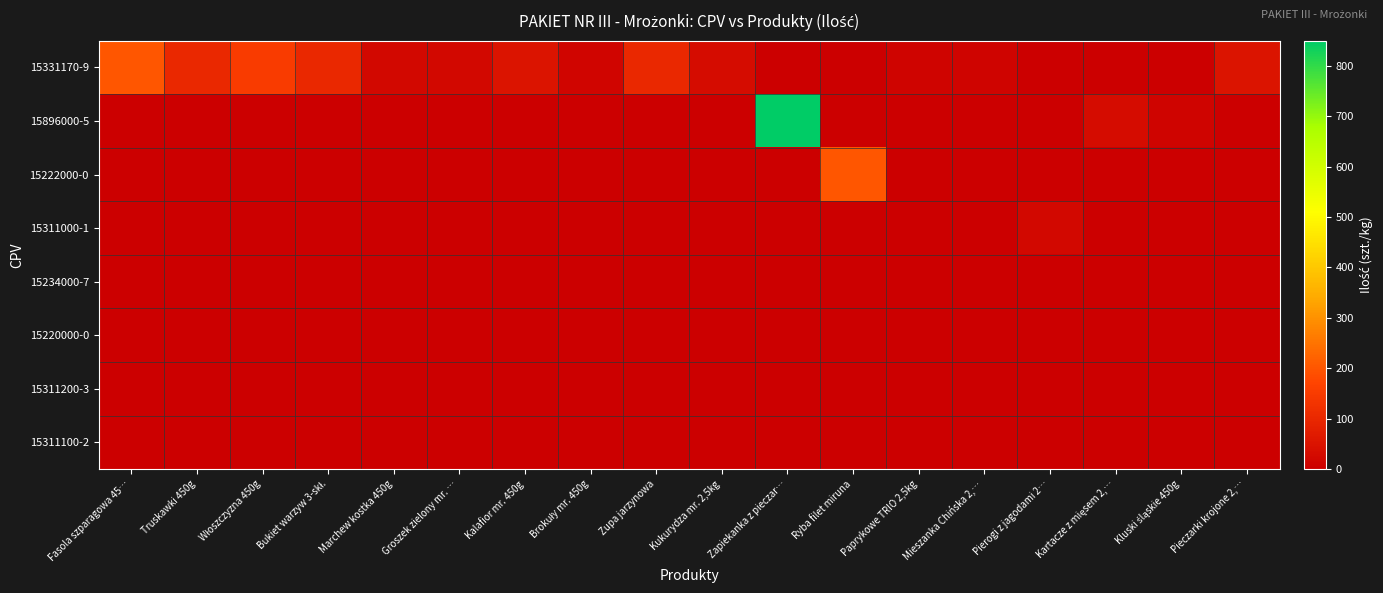

Reading left to right, transcribe all the data shown in this chart.

15331170-9: Fasola szparagowa 45…=200	Truskawki 450g=100	Włoszczyzna 450g=150	Bukiet warzyw 3-skł.=100	Marchew kostka 450g=20	Groszek zielony mr. …=20	Kalafior mr. 450g=50	Brokuły mr. 450g=15	Zupa jarzynowa=100	Kukurydza mr. 2,5kg=30	Zapiekanka z pieczar…=0	Ryba filet miruna=0	Paprykowe TRIO 2,5kg=10	Mieszanka Chińska 2,…=10	Pierogi z jagodami 2…=0	Kartacze z mięsem 2,…=0	Kluski śląskie 450g=0	Pieczarki krojone 2,…=50
15896000-5: Fasola szparagowa 45…=0	Truskawki 450g=0	Włoszczyzna 450g=0	Bukiet warzyw 3-skł.=0	Marchew kostka 450g=0	Groszek zielony mr. …=0	Kalafior mr. 450g=0	Brokuły mr. 450g=0	Zupa jarzynowa=0	Kukurydza mr. 2,5kg=0	Zapiekanka z pieczar…=850	Ryba filet miruna=0	Paprykowe TRIO 2,5kg=0	Mieszanka Chińska 2,…=0	Pierogi z jagodami 2…=0	Kartacze z mięsem 2,…=30	Kluski śląskie 450g=10	Pieczarki krojone 2,…=0
15222000-0: Fasola szparagowa 45…=0	Truskawki 450g=0	Włoszczyzna 450g=0	Bukiet warzyw 3-skł.=0	Marchew kostka 450g=0	Groszek zielony mr. …=0	Kalafior mr. 450g=0	Brokuły mr. 450g=0	Zupa jarzynowa=0	Kukurydza mr. 2,5kg=0	Zapiekanka z pieczar…=0	Ryba filet miruna=200	Paprykowe TRIO 2,5kg=0	Mieszanka Chińska 2,…=0	Pierogi z jagodami 2…=0	Kartacze z mięsem 2,…=0	Kluski śląskie 450g=0	Pieczarki krojone 2,…=0
15311000-1: Fasola szparagowa 45…=0	Truskawki 450g=0	Włoszczyzna 450g=0	Bukiet warzyw 3-skł.=0	Marchew kostka 450g=0	Groszek zielony mr. …=0	Kalafior mr. 450g=0	Brokuły mr. 450g=0	Zupa jarzynowa=0	Kukurydza mr. 2,5kg=0	Zapiekanka z pieczar…=0	Ryba filet miruna=0	Paprykowe TRIO 2,5kg=0	Mieszanka Chińska 2,…=0	Pierogi z jagodami 2…=20	Kartacze z mięsem 2,…=0	Kluski śląskie 450g=0	Pieczarki krojone 2,…=0
15234000-7: Fasola szparagowa 45…=0	Truskawki 450g=0	Włoszczyzna 450g=0	Bukiet warzyw 3-skł.=0	Marchew kostka 450g=0	Groszek zielony mr. …=0	Kalafior mr. 450g=0	Brokuły mr. 450g=0	Zupa jarzynowa=0	Kukurydza mr. 2,5kg=0	Zapiekanka z pieczar…=0	Ryba filet miruna=0	Paprykowe TRIO 2,5kg=0	Mieszanka Chińska 2,…=0	Pierogi z jagodami 2…=0	Kartacze z mięsem 2,…=0	Kluski śląskie 450g=0	Pieczarki krojone 2,…=0
15220000-0: Fasola szparagowa 45…=0	Truskawki 450g=0	Włoszczyzna 450g=0	Bukiet warzyw 3-skł.=0	Marchew kostka 450g=0	Groszek zielony mr. …=0	Kalafior mr. 450g=0	Brokuły mr. 450g=0	Zupa jarzynowa=0	Kukurydza mr. 2,5kg=0	Zapiekanka z pieczar…=0	Ryba filet miruna=0	Paprykowe TRIO 2,5kg=0	Mieszanka Chińska 2,…=0	Pierogi z jagodami 2…=0	Kartacze z mięsem 2,…=0	Kluski śląskie 450g=0	Pieczarki krojone 2,…=0
15311200-3: Fasola szparagowa 45…=0	Truskawki 450g=0	Włoszczyzna 450g=0	Bukiet warzyw 3-skł.=0	Marchew kostka 450g=0	Groszek zielony mr. …=0	Kalafior mr. 450g=0	Brokuły mr. 450g=0	Zupa jarzynowa=0	Kukurydza mr. 2,5kg=0	Zapiekanka z pieczar…=0	Ryba filet miruna=0	Paprykowe TRIO 2,5kg=0	Mieszanka Chińska 2,…=0	Pierogi z jagodami 2…=0	Kartacze z mięsem 2,…=0	Kluski śląskie 450g=0	Pieczarki krojone 2,…=0
15311100-2: Fasola szparagowa 45…=0	Truskawki 450g=0	Włoszczyzna 450g=0	Bukiet warzyw 3-skł.=0	Marchew kostka 450g=0	Groszek zielony mr. …=0	Kalafior mr. 450g=0	Brokuły mr. 450g=0	Zupa jarzynowa=0	Kukurydza mr. 2,5kg=0	Zapiekanka z pieczar…=0	Ryba filet miruna=0	Paprykowe TRIO 2,5kg=0	Mieszanka Chińska 2,…=0	Pierogi z jagodami 2…=0	Kartacze z mięsem 2,…=0	Kluski śląskie 450g=0	Pieczarki krojone 2,…=0